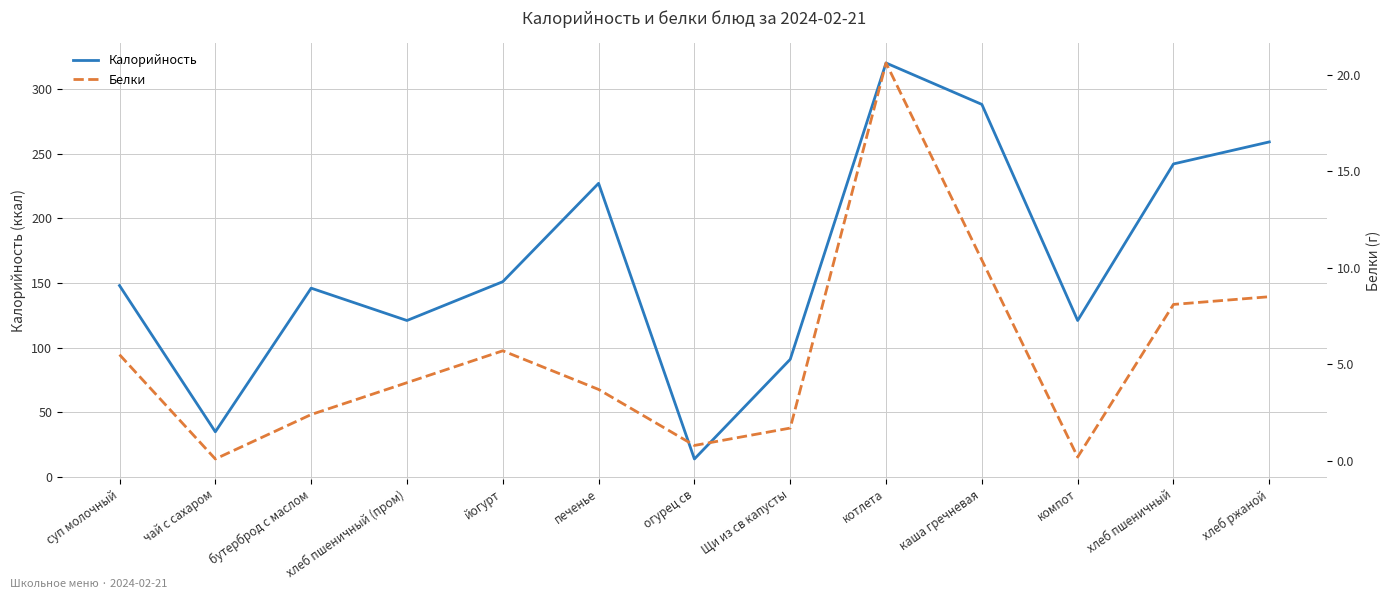

What is the sum of all Калорийность values?

2163